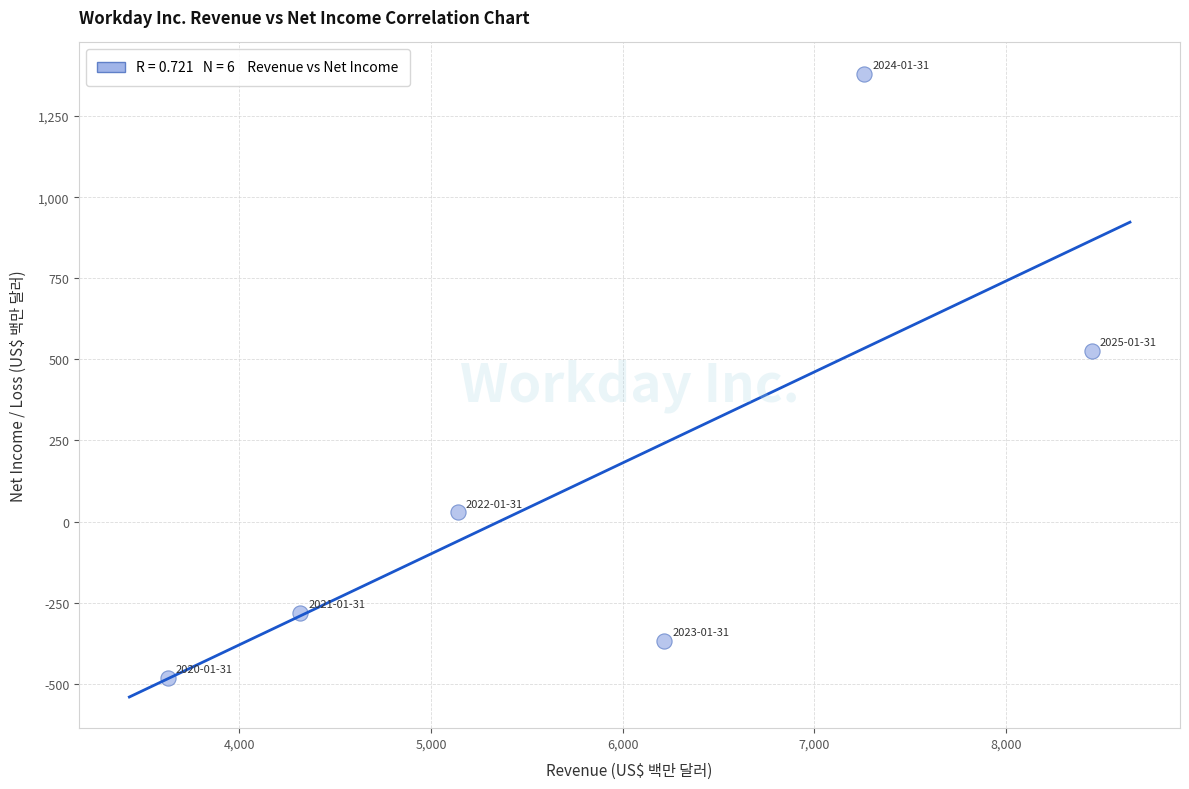

What Y value in the scatter plot is closest to 450?

526